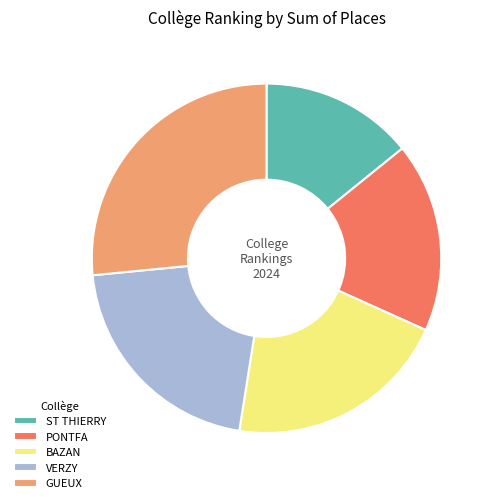

Which category has the biggest portion of the pie?

GUEUX